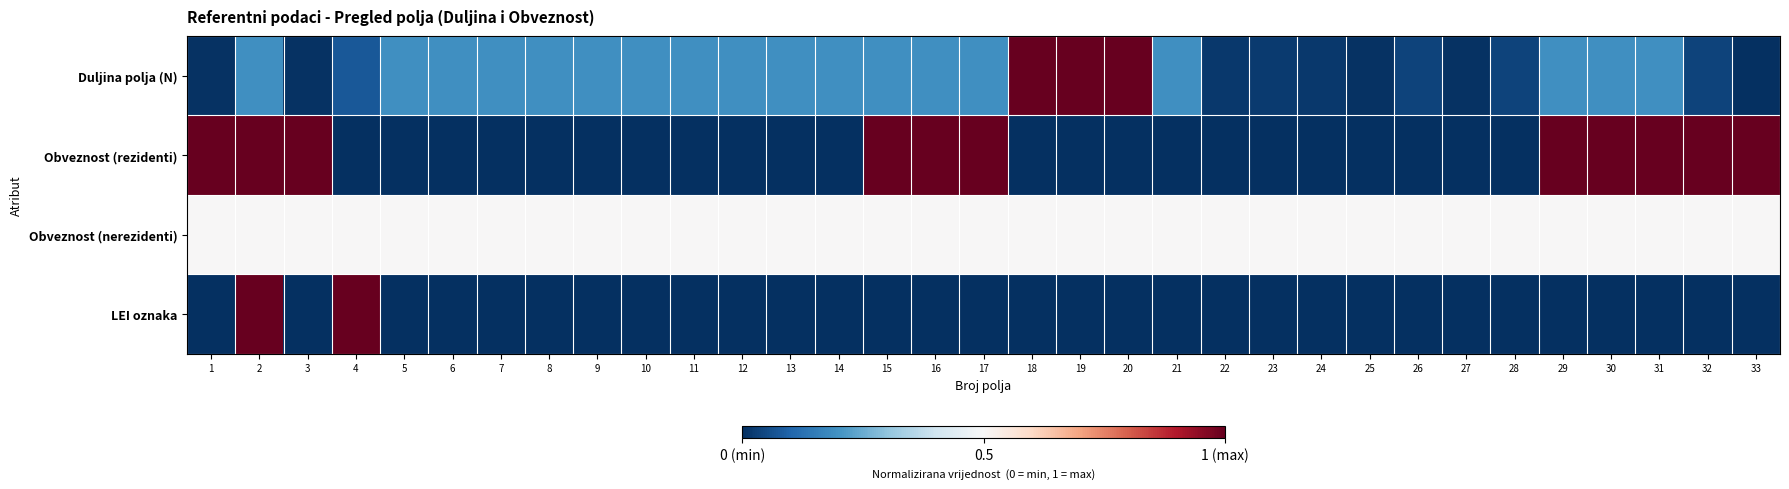

What is the total value across all series at 18?

1.5